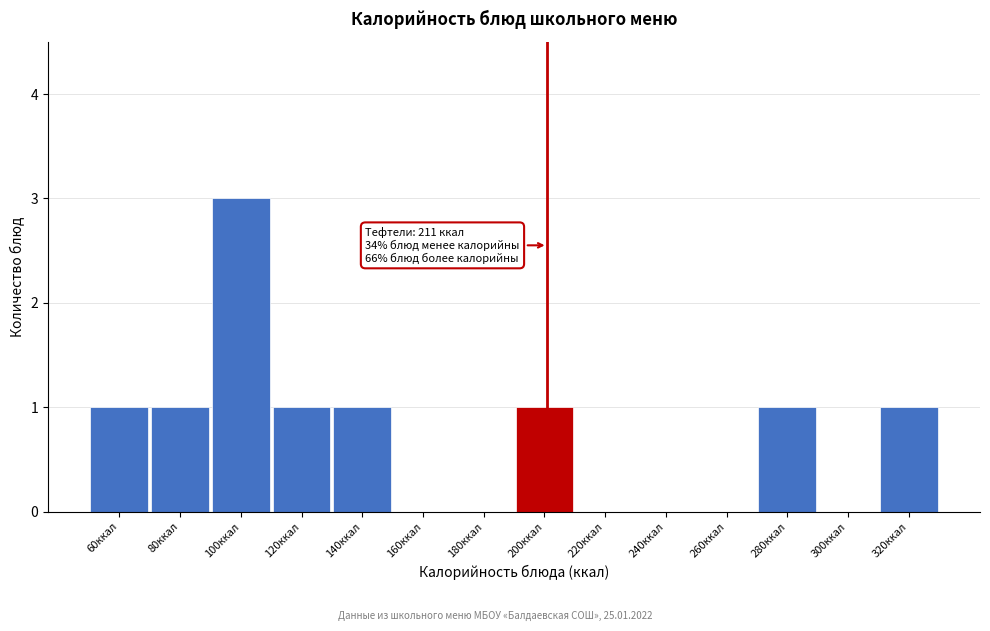

Reading left to right, transcribe all the data shown in this chart.

60ккал=1	80ккал=1	100ккал=3	120ккал=1	140ккал=1	160ккал=0	180ккал=0	200ккал=1	220ккал=0	240ккал=0	260ккал=0	280ккал=1	300ккал=0	320ккал=1